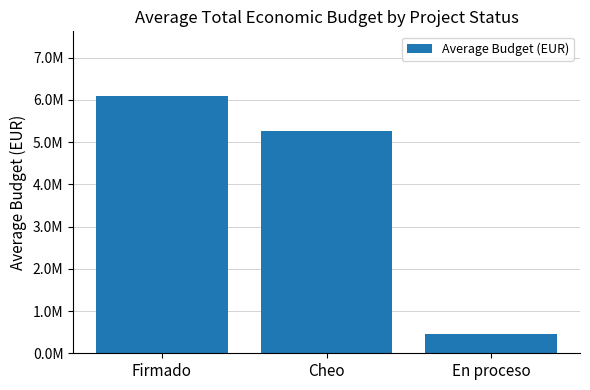

What is the change in value from Cheo to En proceso?

-4800116.3